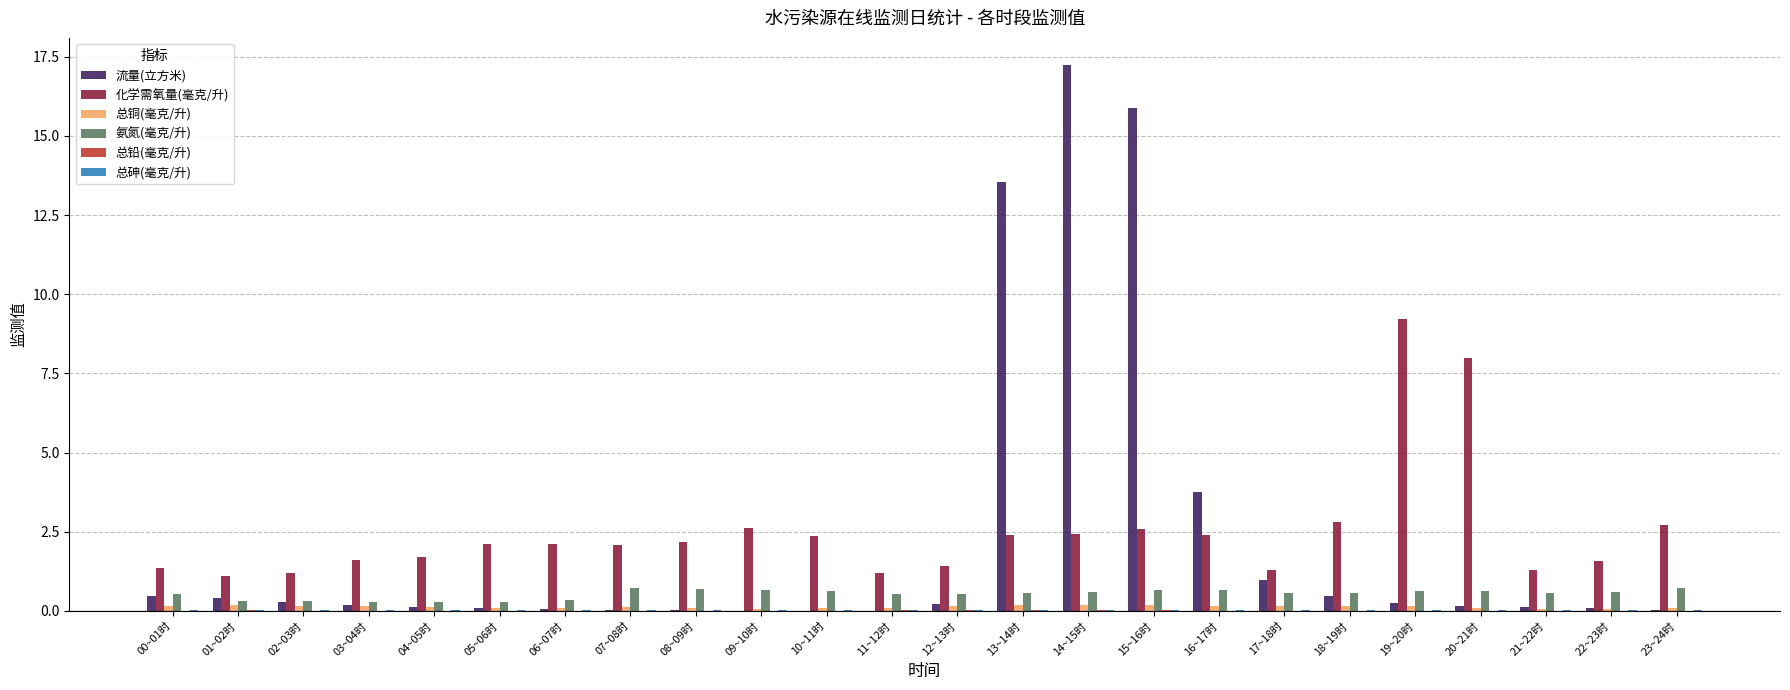

Which label corresponds to the largest value in the chart?

14~15时